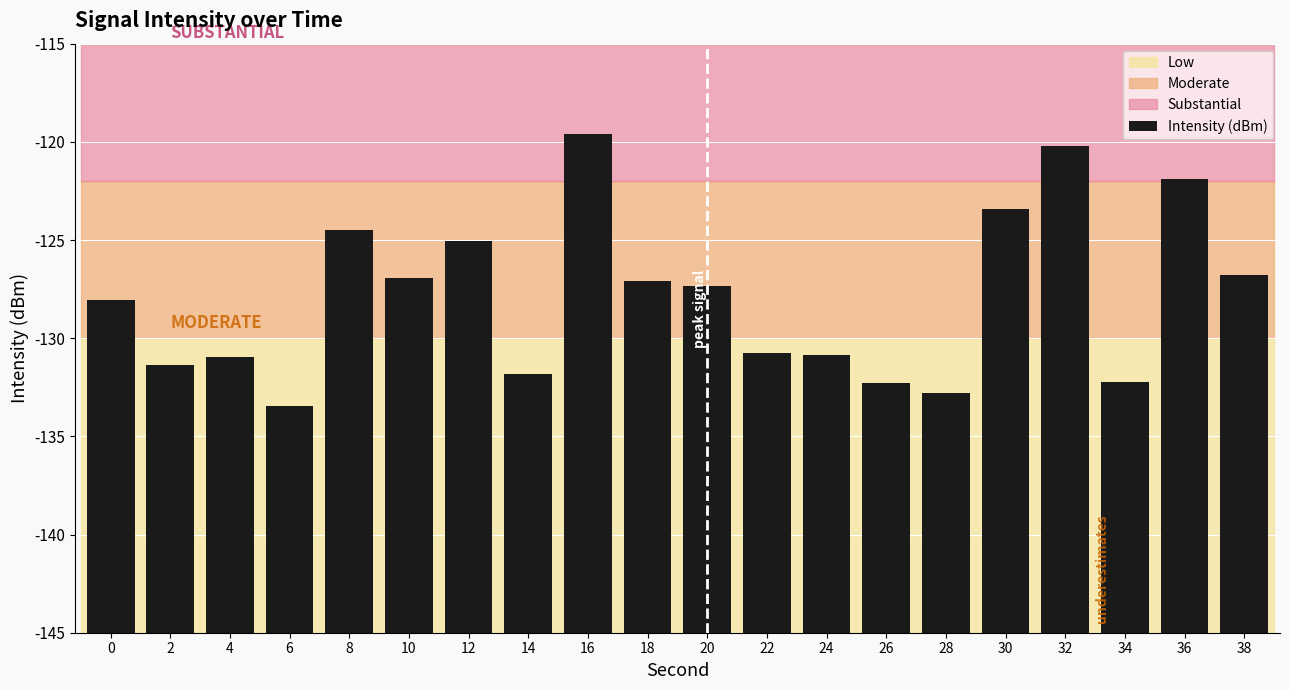

List the labels in order of value, smallest first.

6, 28, 26, 34, 14, 2, 4, 24, 22, 0, 20, 18, 10, 38, 12, 8, 30, 36, 32, 16